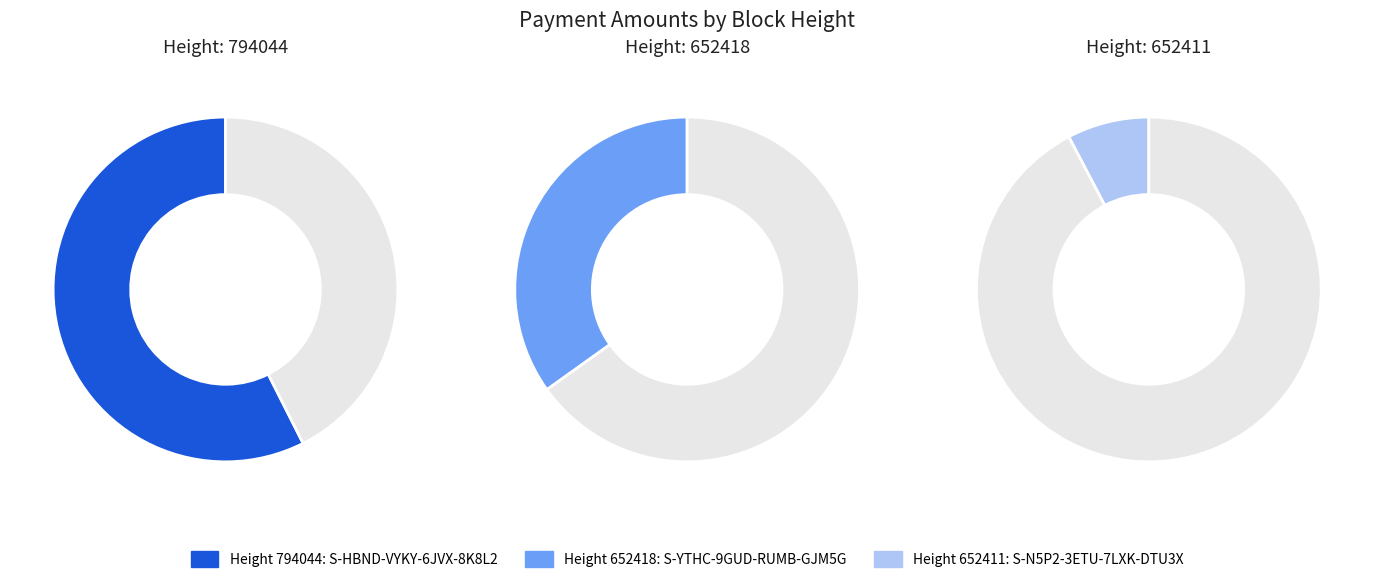

What percentage do 652418 and 794044 together represent?

92.3%